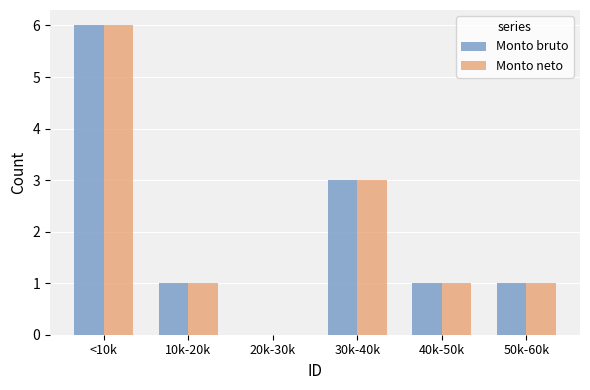

Reading left to right, extract all data points from this chart.

Monto bruto: <10k=6	10k-20k=1	20k-30k=0	30k-40k=3	40k-50k=1	50k-60k=1
Monto neto: <10k=6	10k-20k=1	20k-30k=0	30k-40k=3	40k-50k=1	50k-60k=1